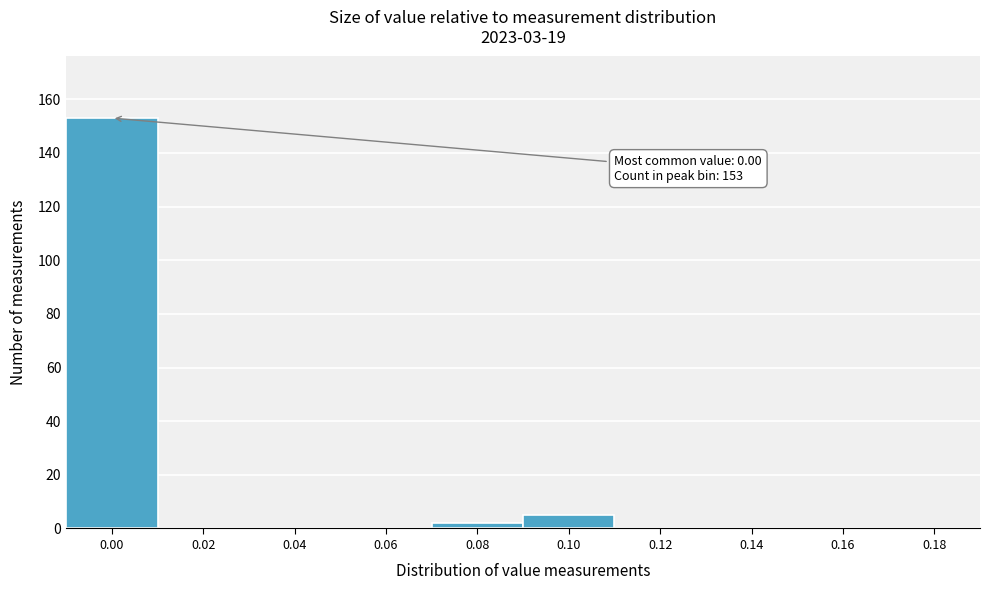

Reading right to left, list all the values displayed in this chart.

0.18=0	0.16=0	0.14=0	0.12=0	0.10=5	0.08=2	0.06=0	0.04=0	0.02=0	0.00=153